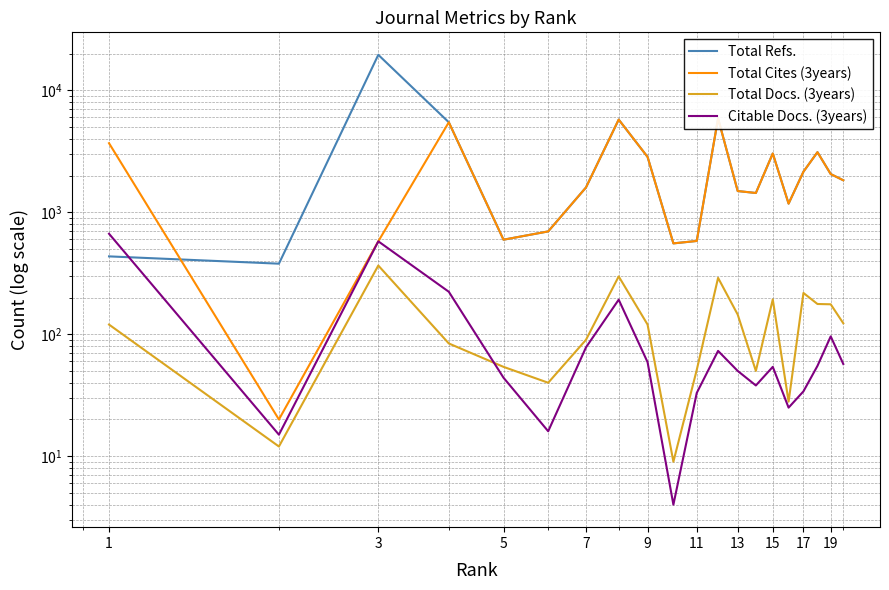

What is the label of the 1st point from the left?

1